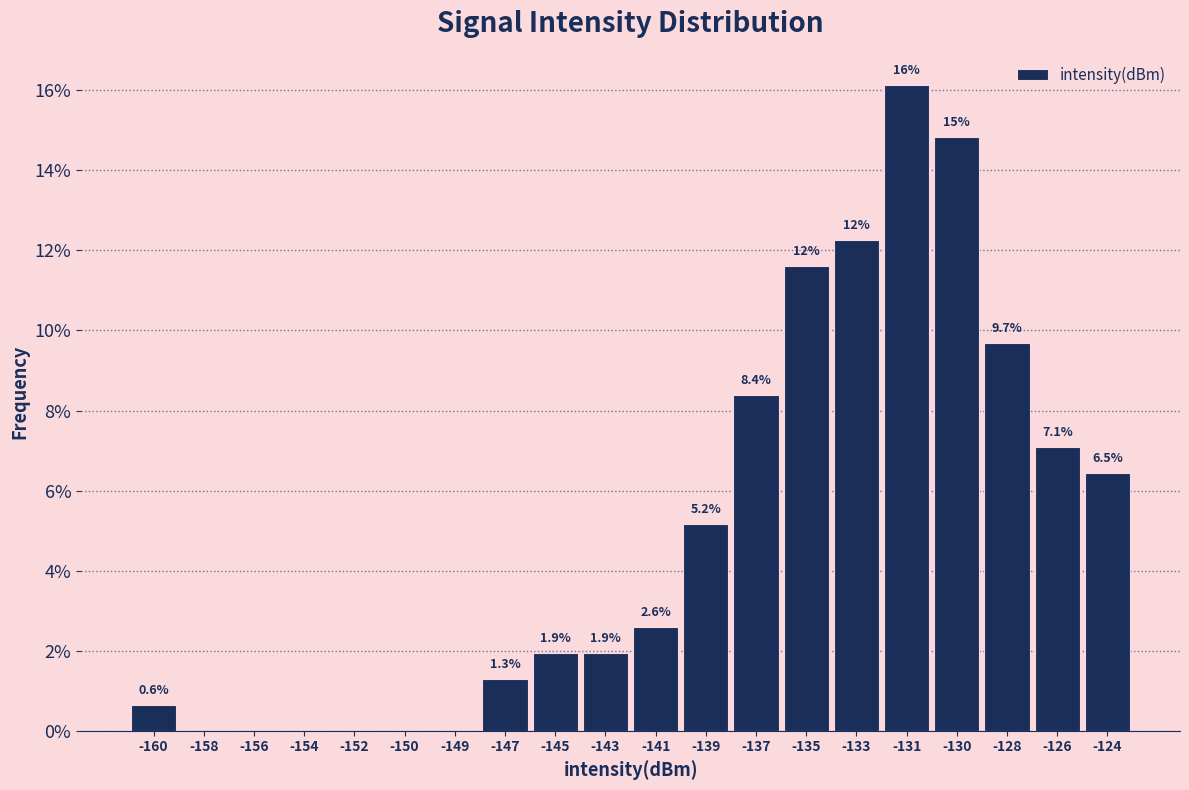

Reading right to left, list all the values displayed in this chart.

-124=6.5	-126=7.1	-128=9.7	-130=14.8	-131=16.1	-133=12.3	-135=11.6	-137=8.4	-139=5.2	-141=2.6	-143=1.9	-145=1.9	-147=1.3	-149=0.0	-150=0.0	-152=0.0	-154=0.0	-156=0.0	-158=0.0	-160=0.6